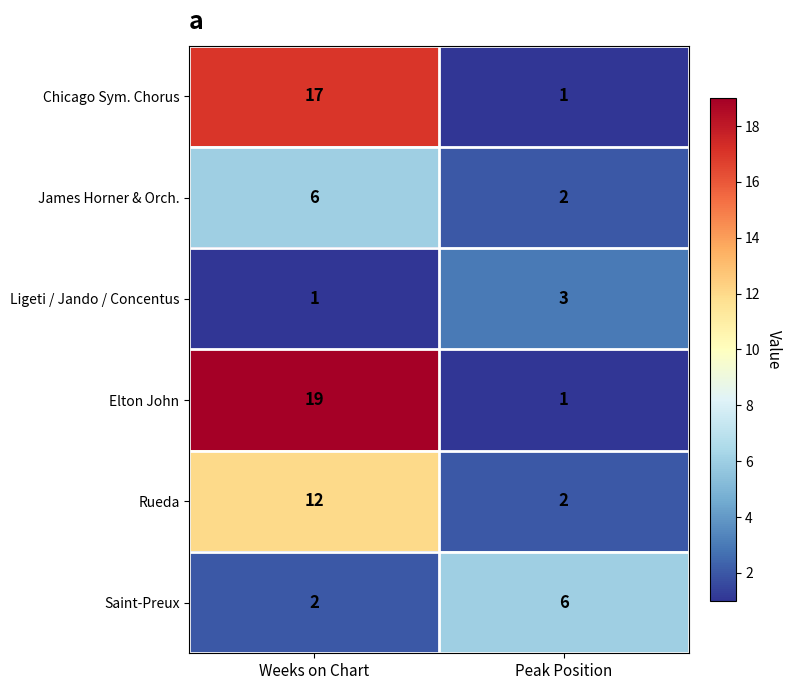

Count the number of data series in this chart.

6